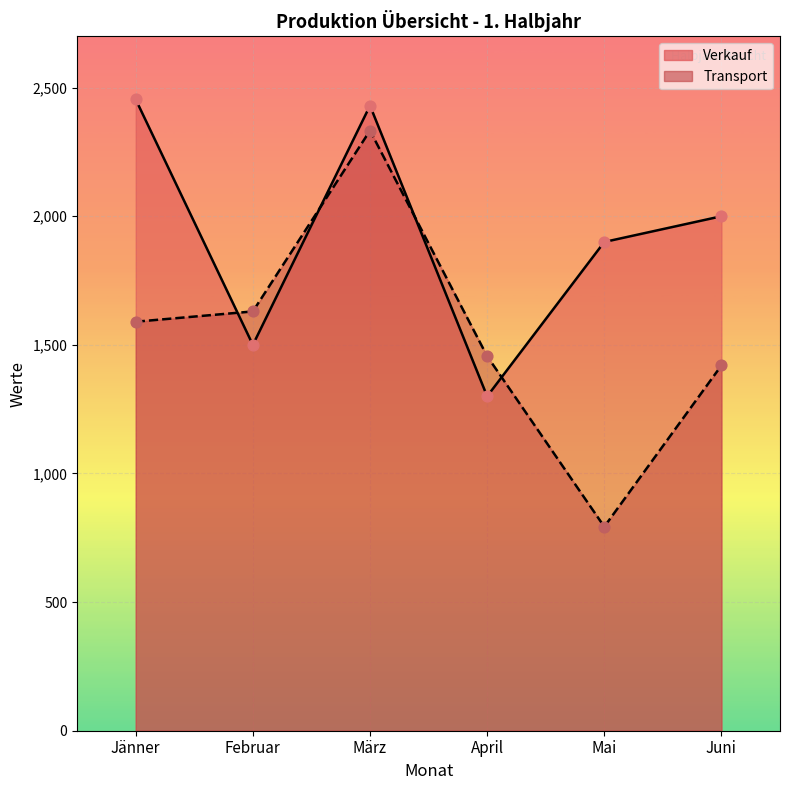

Is the value of Verkauf at März greater than the value of Transport at Mai?

Yes